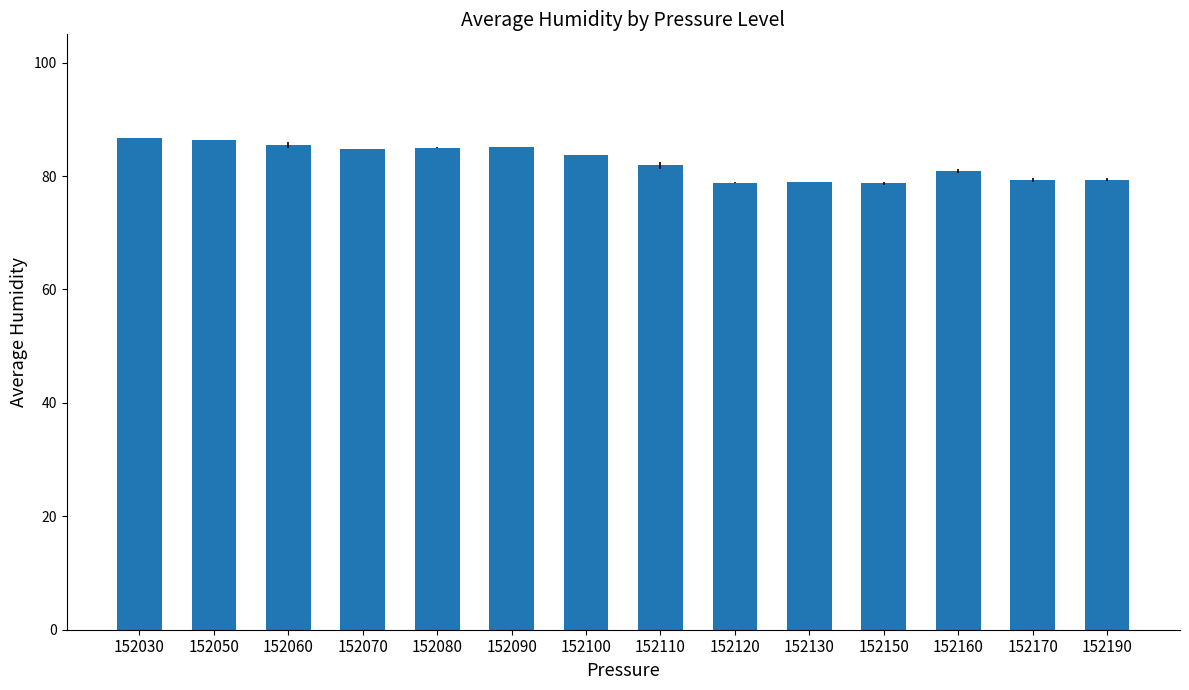

What is the value of the 6th bar from the left?

85.2